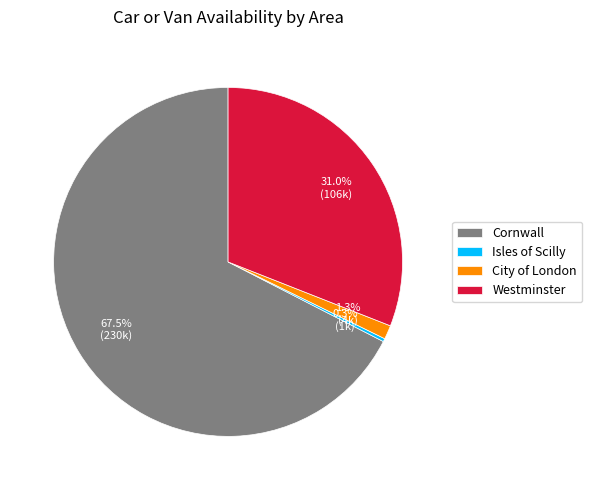

Approximately how many times larger is the value at Cornwall compared to Westminster?

2.2